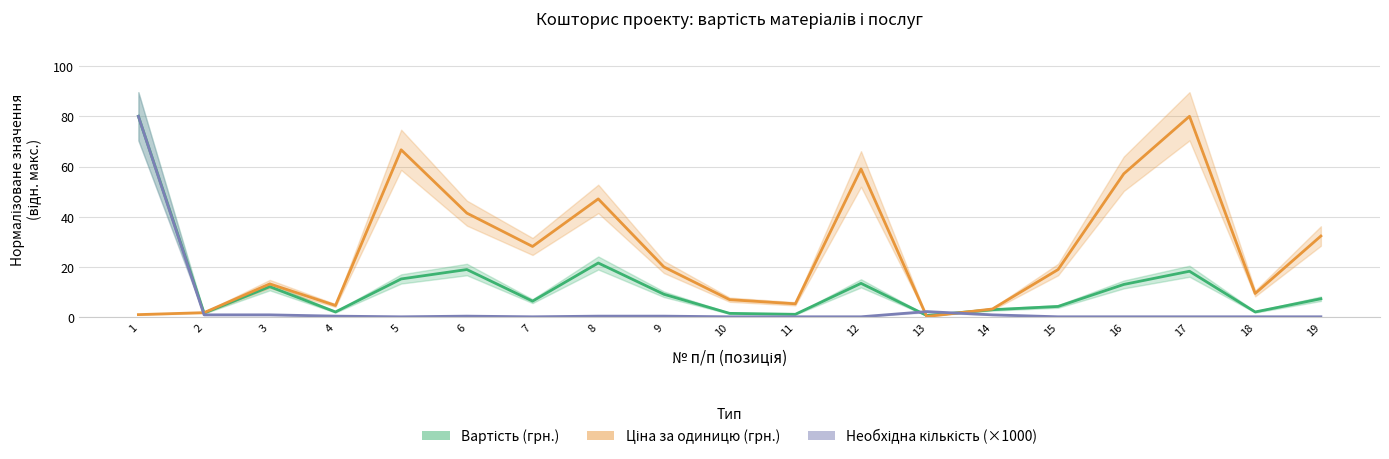

What are all the series names shown in the legend?

Вартість (грн.), Ціна за одиницю (грн.), Необхідна кількість (×1000)